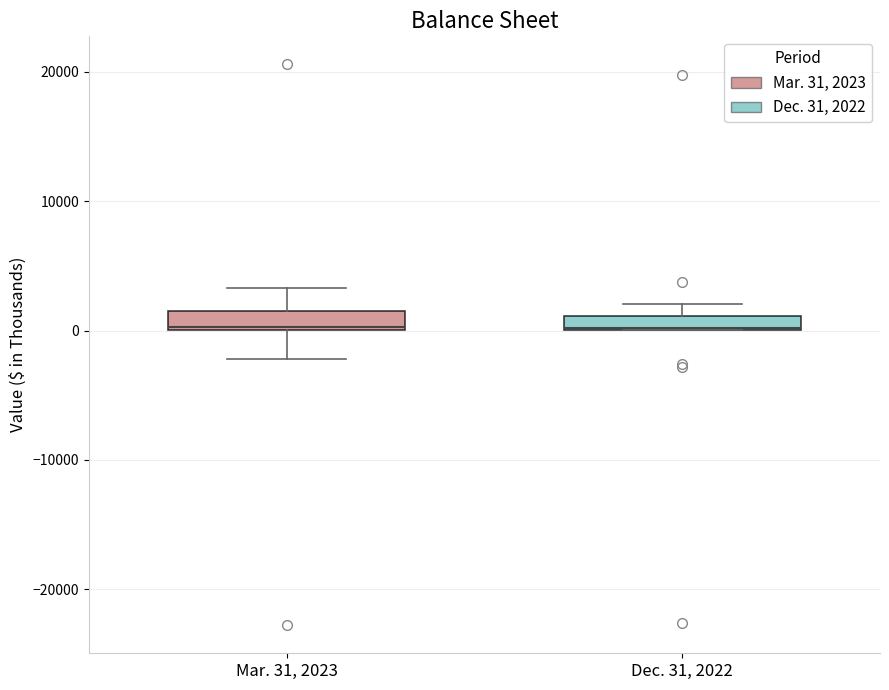

Where is the upper edge of the box for Dec. 31, 2022 on the y-axis? The values are not printed on the chart, so give them approximately, as read against the axis.

1000